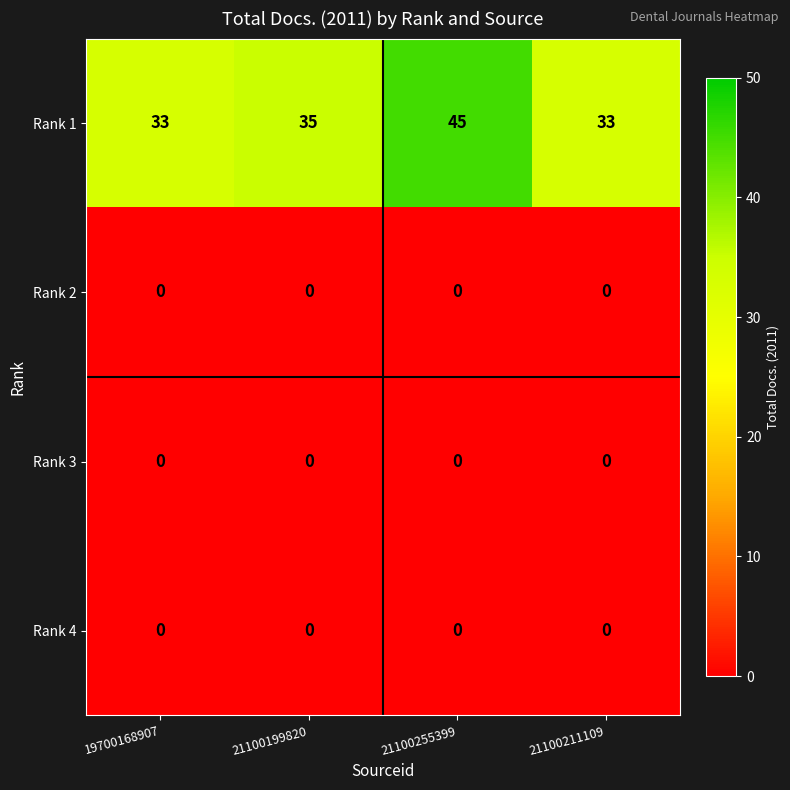

Reading left to right, what are all the values shown in this chart?

Rank 1: 33	35	45	33
Rank 2: 0	0	0	0
Rank 3: 0	0	0	0
Rank 4: 0	0	0	0